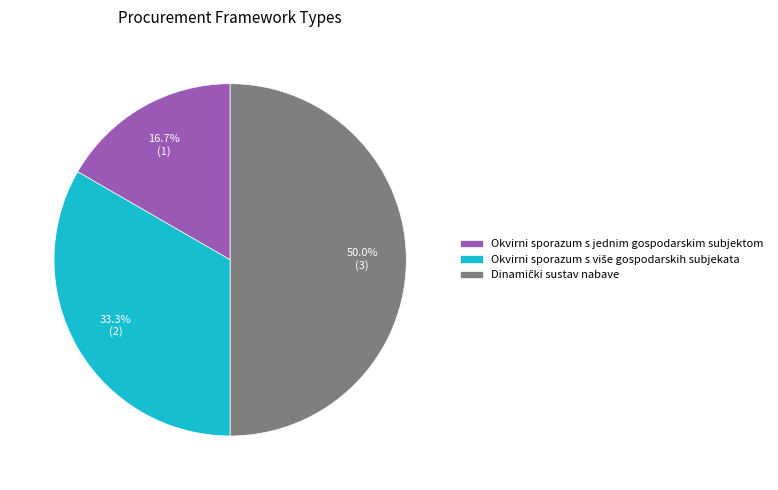

Does Okvirni sporazum s jednim gospodarskim subjektom represent more than half of the total?

No